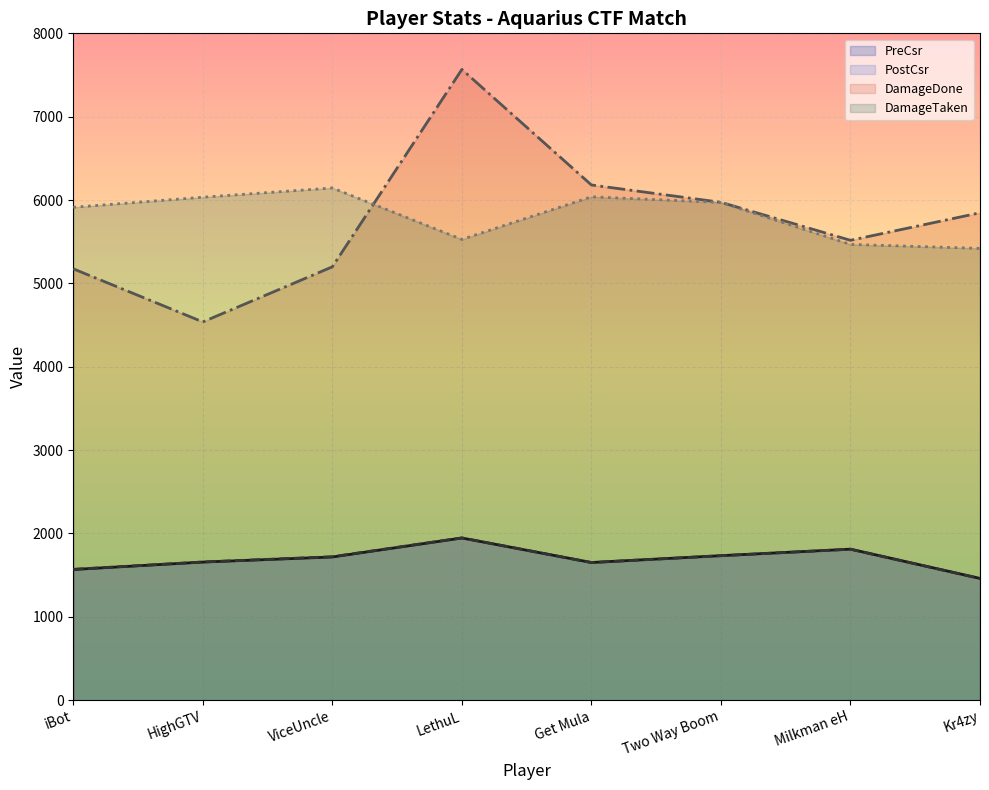

In DamageDone, how many points are higher than both neighbors (excluding endpoints)?

1